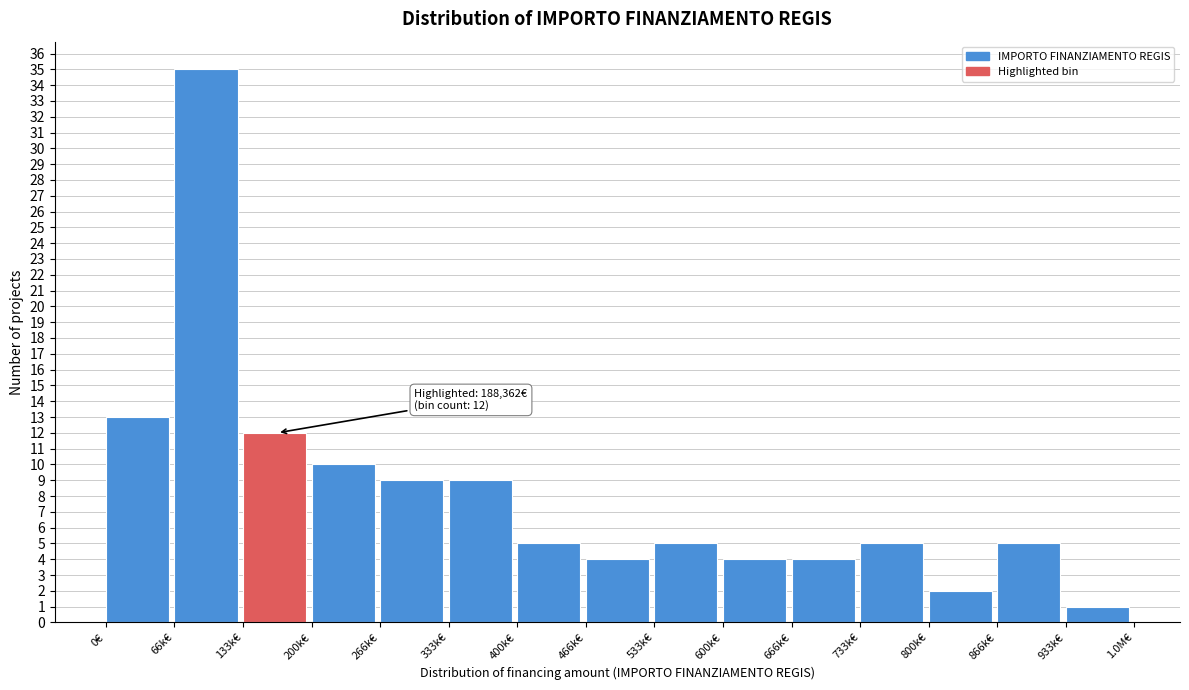

Reading left to right, extract all data points from this chart.

0€=13	66k€=35	133k€=12	200k€=10	266k€=9	333k€=9	400k€=5	466k€=4	533k€=5	600k€=4	666k€=4	733k€=5	800k€=2	866k€=5	933k€=1